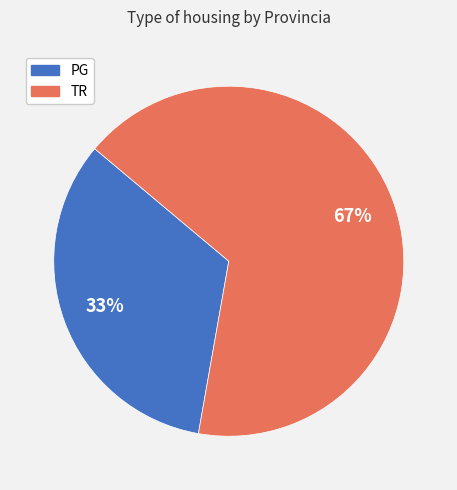

The PG slice represents 23% of the pie. True or false?

False